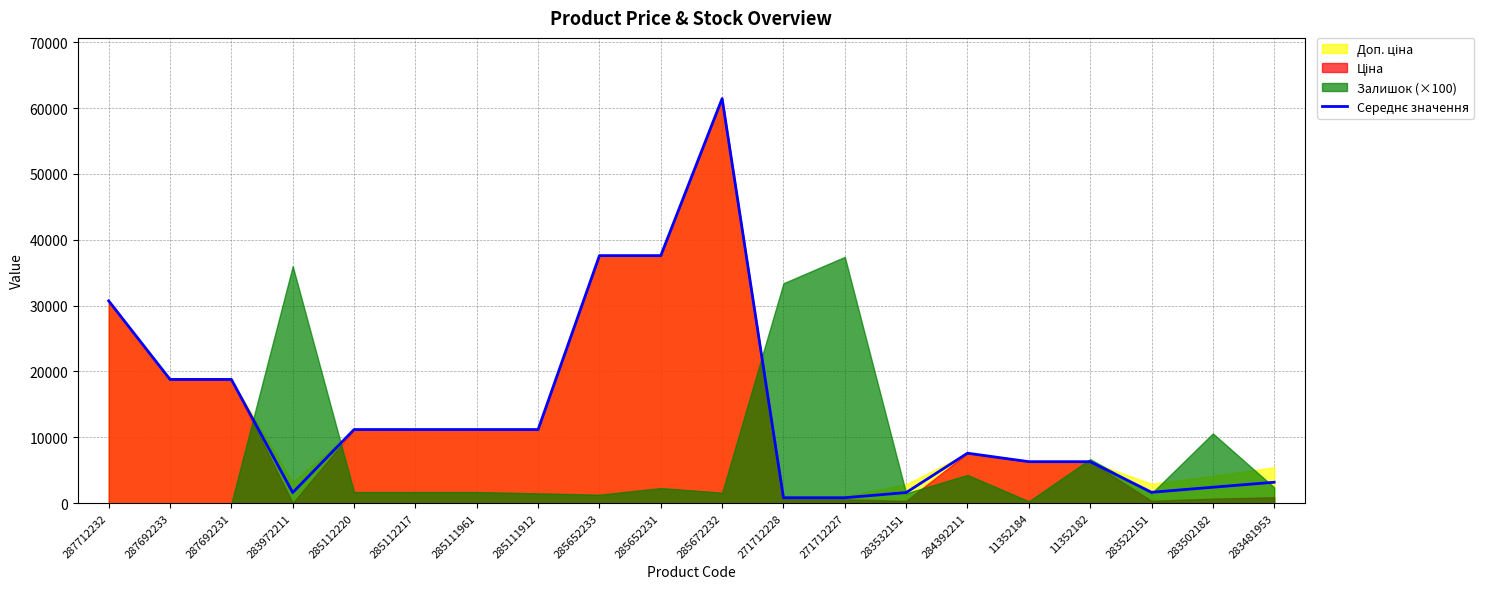

True or false: there are more than 0 points higher than both neighbors.

True